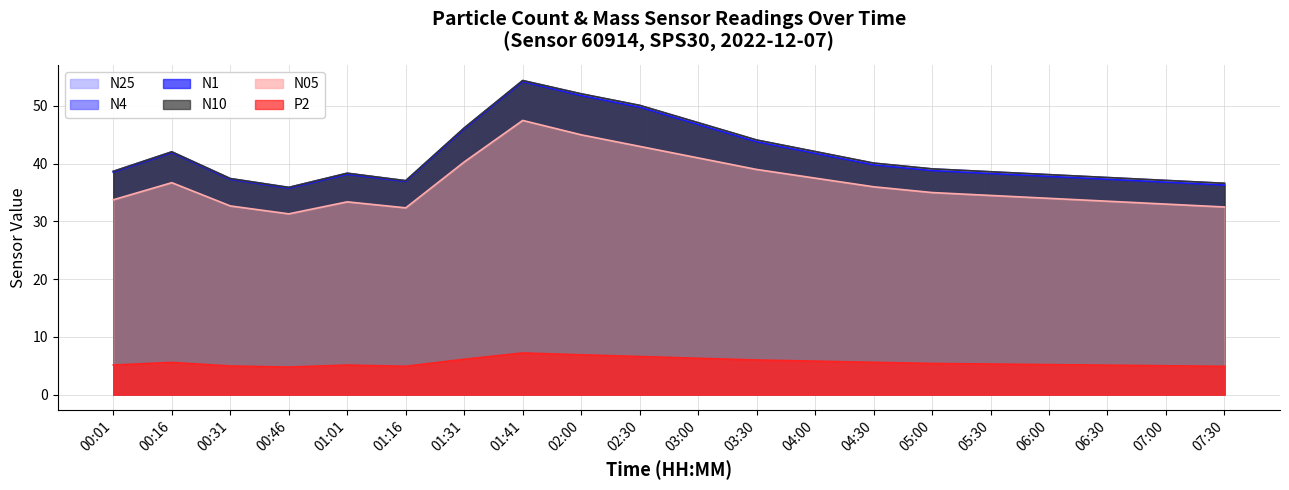

Which category has the lowest value in the N1 series?

00:46